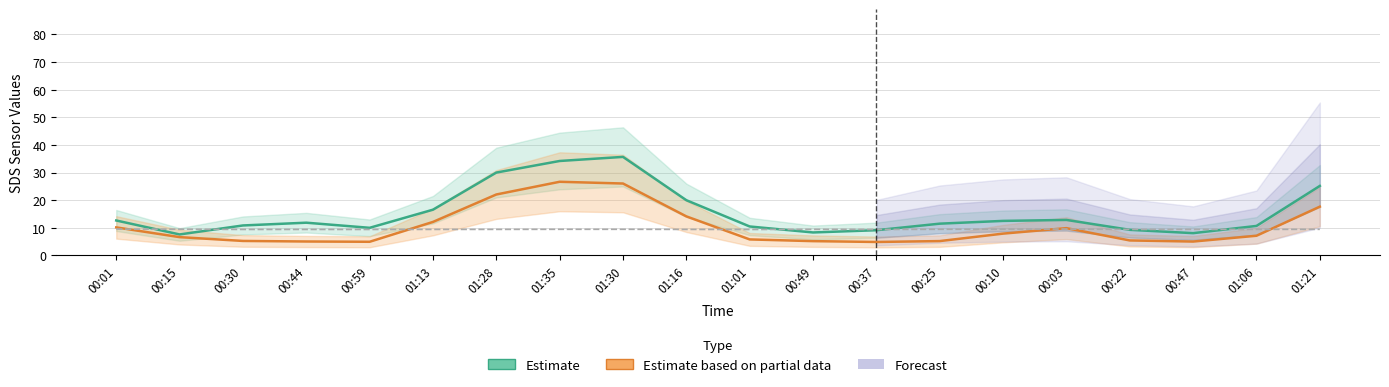

Which series changed the most between 01:35 and 01:30?

SDS_P1 (Estimate)